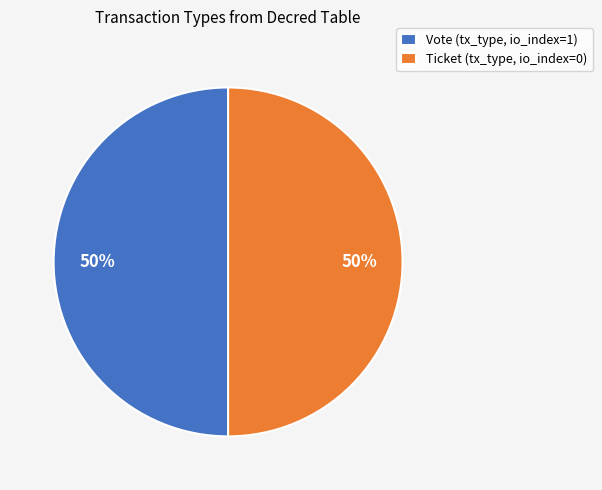

What is the ratio of the value at Vote (tx_type, io_index=1) to the value at Ticket (tx_type, io_index=0)?

1.0